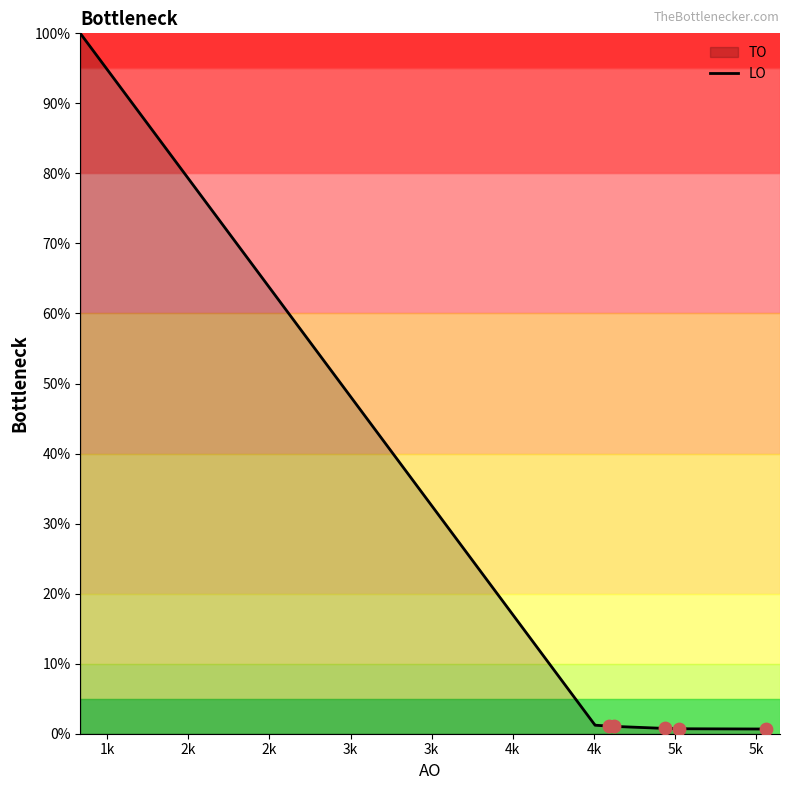

What is the greatest value displayed?

100.0